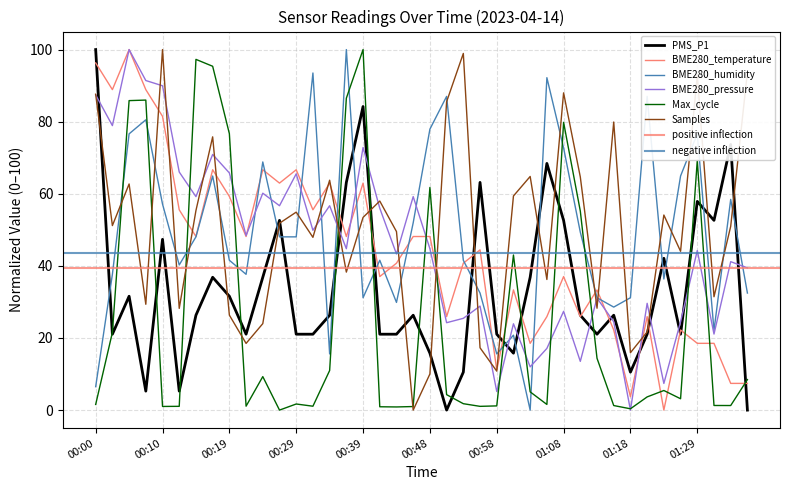

What is the difference between the BME280_humidity values at 01:29 and 00:56?

44.2